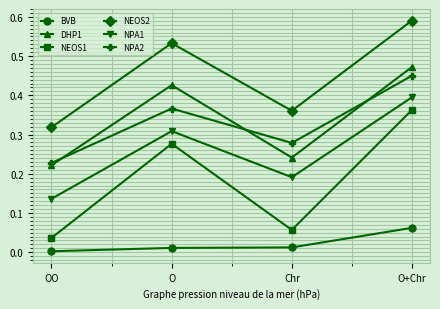

What is the label of the 2nd point from the left?

O